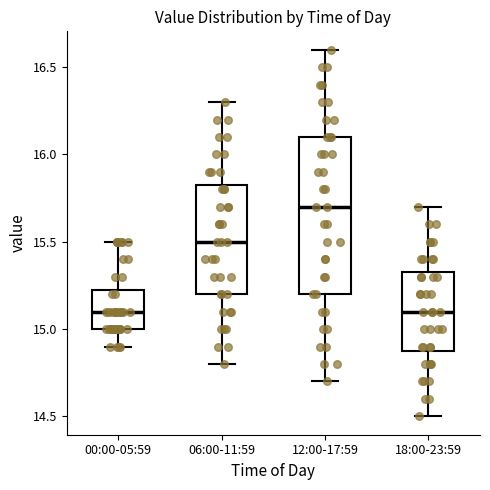

Which box is the tallest, from its lower edge to its upper edge?

12:00-17:59